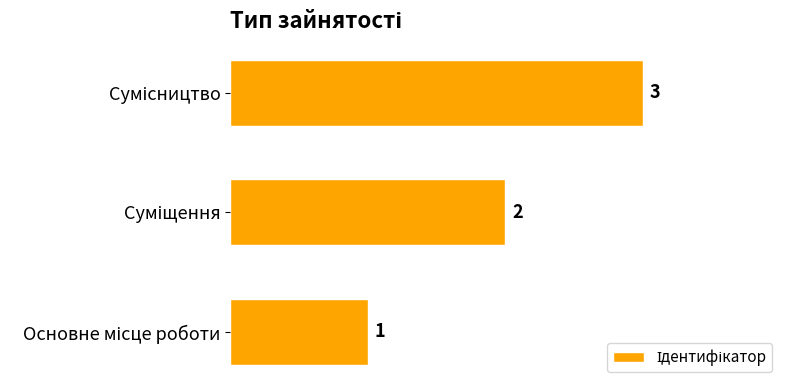

What is the sum of all values?

6